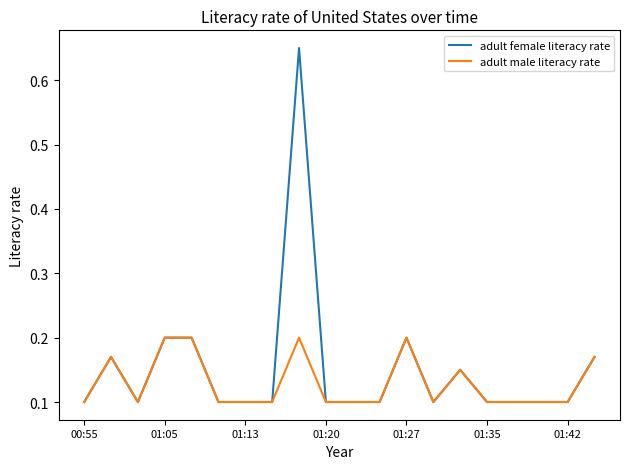

List the series in order of their peak value, highest first.

adult female literacy rate, adult male literacy rate